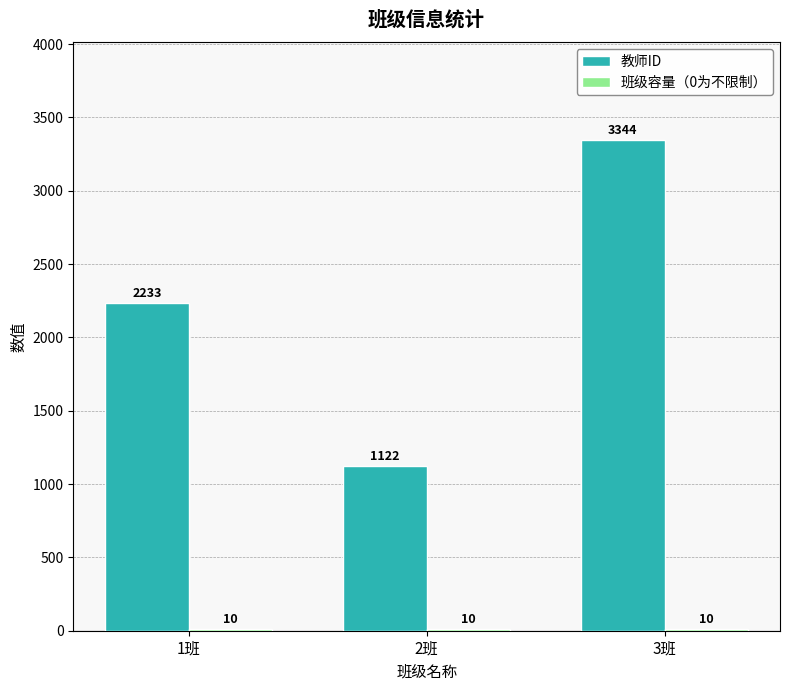

At which label does 教师ID reach its peak?

3班